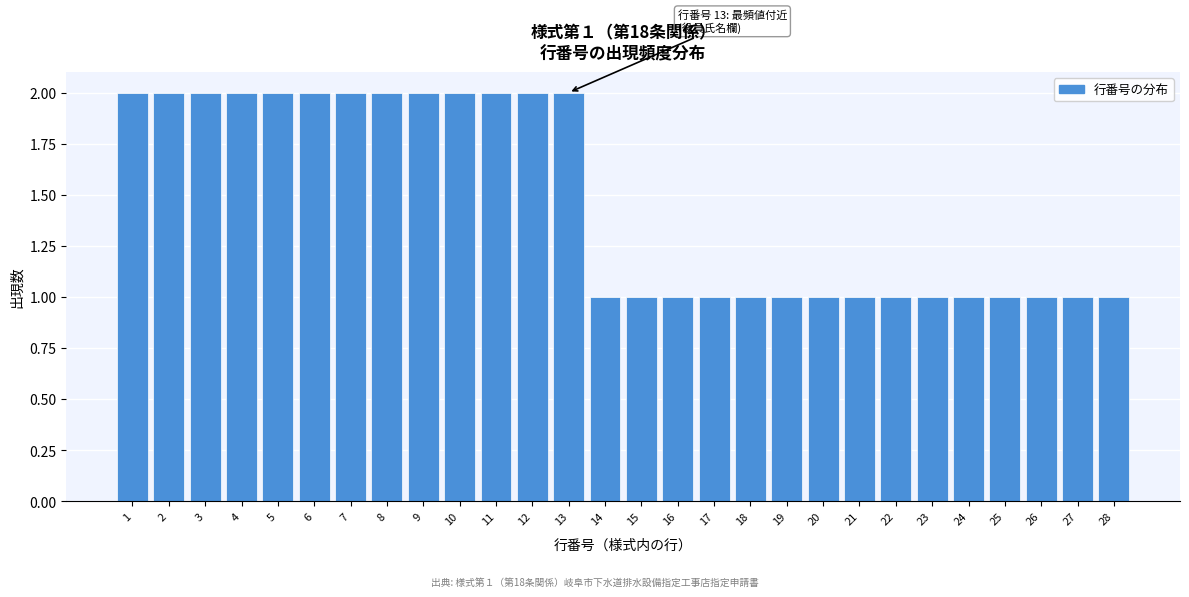

Reading right to left, what are all the values shown in this chart?

28=1	27=1	26=1	25=1	24=1	23=1	22=1	21=1	20=1	19=1	18=1	17=1	16=1	15=1	14=1	13=2	12=2	11=2	10=2	9=2	8=2	7=2	6=2	5=2	4=2	3=2	2=2	1=2